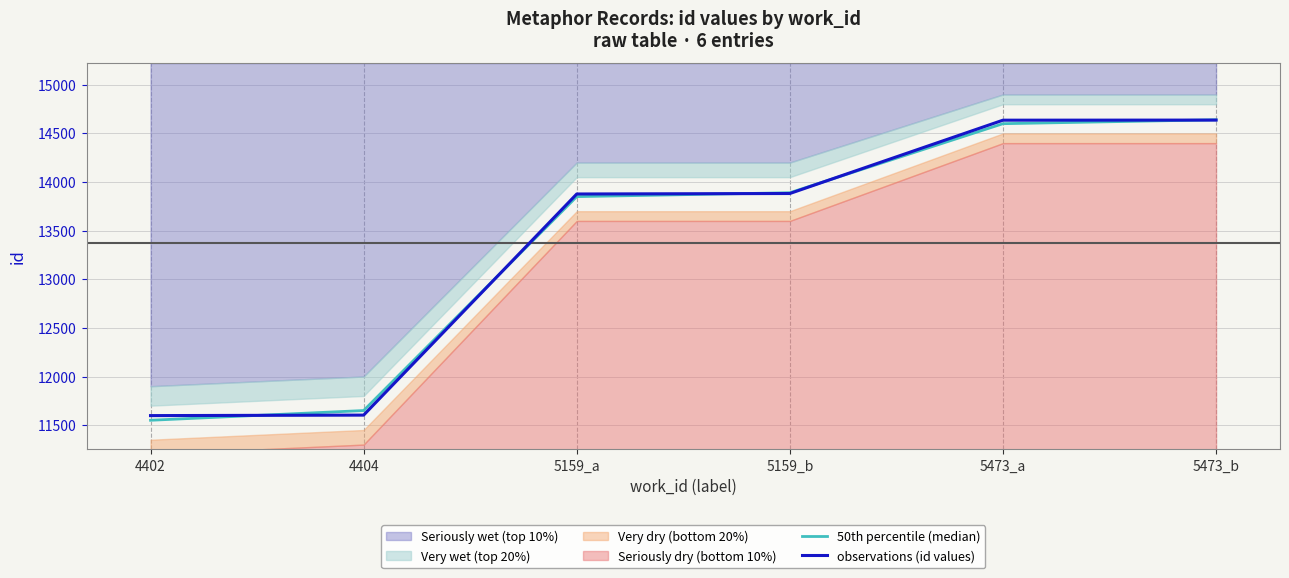

What is the minimum value for observations (id values)?

11598